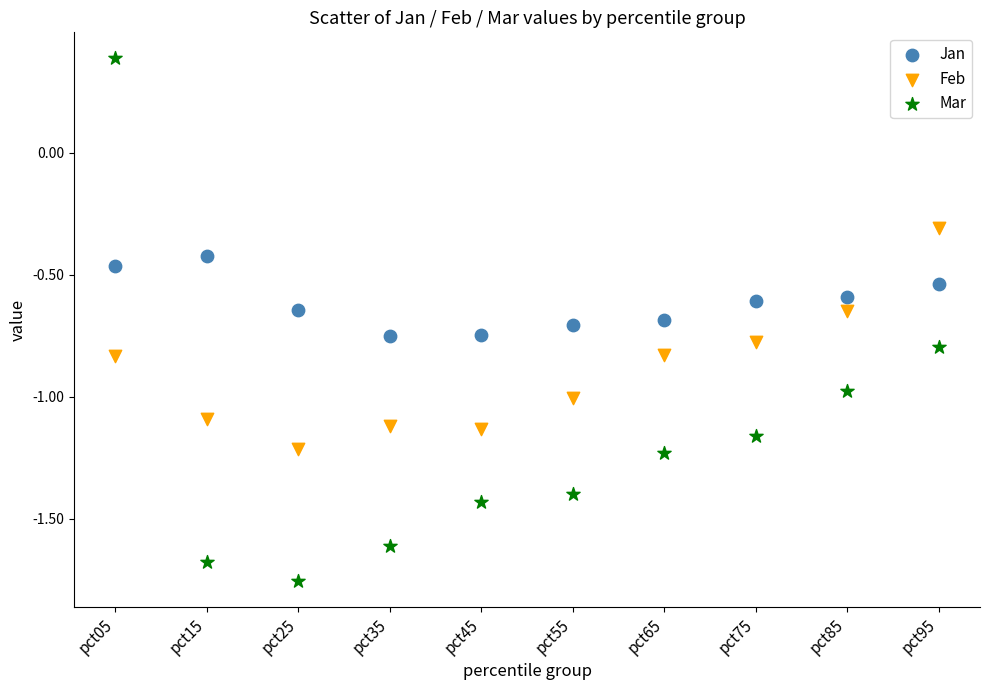

Which series reaches the minimum Y coordinate?

Mar